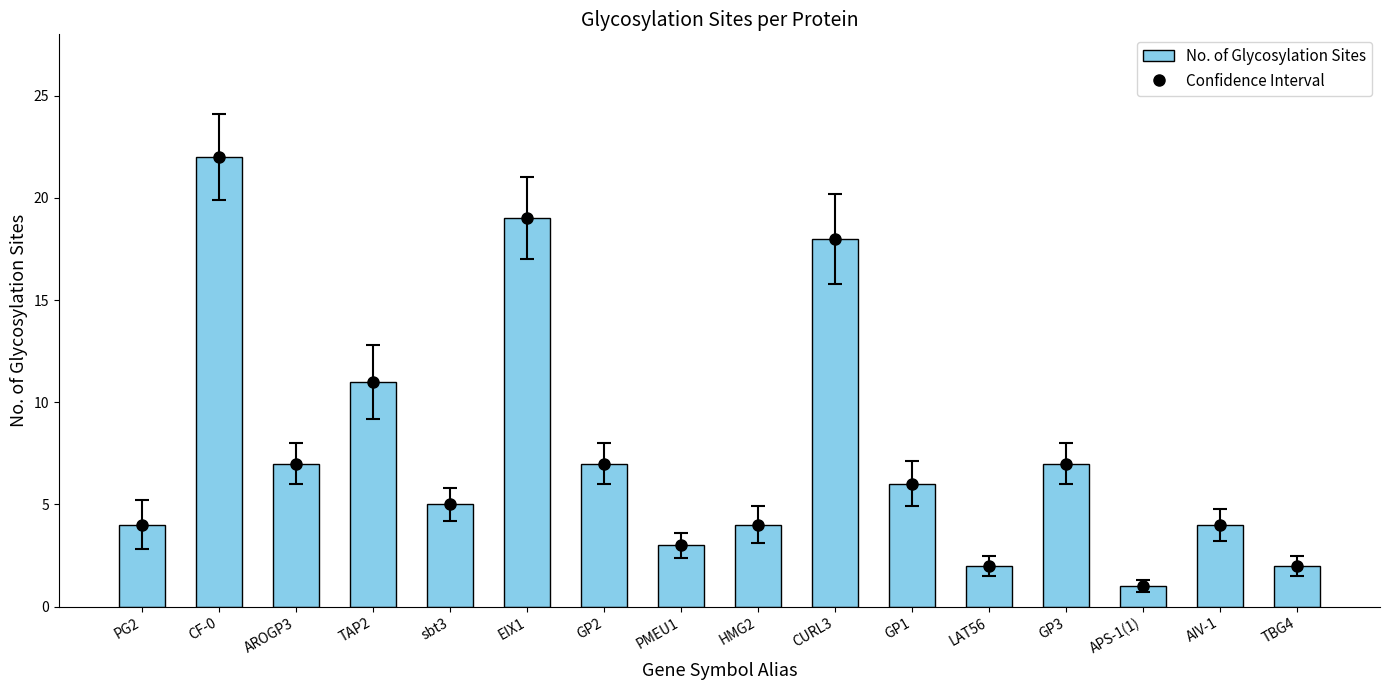

Reading left to right, extract all data points from this chart.

PG2=4	CF-0=22	AROGP3=7	TAP2=11	sbt3=5	EIX1=19	GP2=7	PMEU1=3	HMG2=4	CURL3=18	GP1=6	LAT56=2	GP3=7	APS-1(1)=1	AIV-1=4	TBG4=2